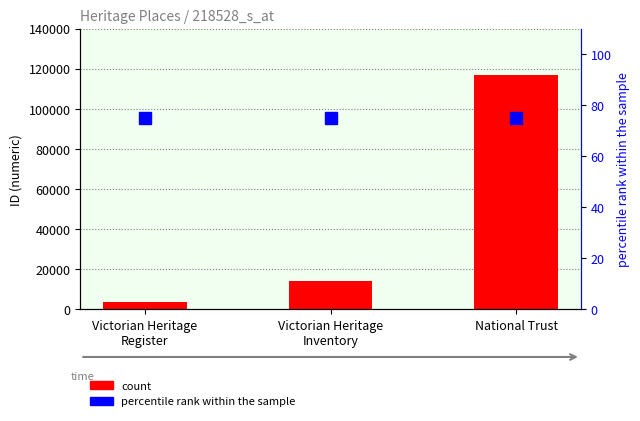

Rank the series at Victorian Heritage
Inventory from highest to lowest value.

count, percentile rank within the sample